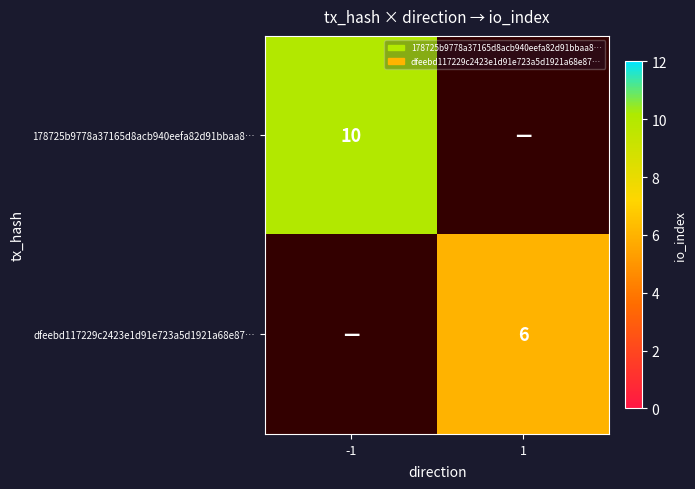

Is it true that 178725b9778a37165d8acb940eefa82d91bbaa8… equals 10 at -1?

True